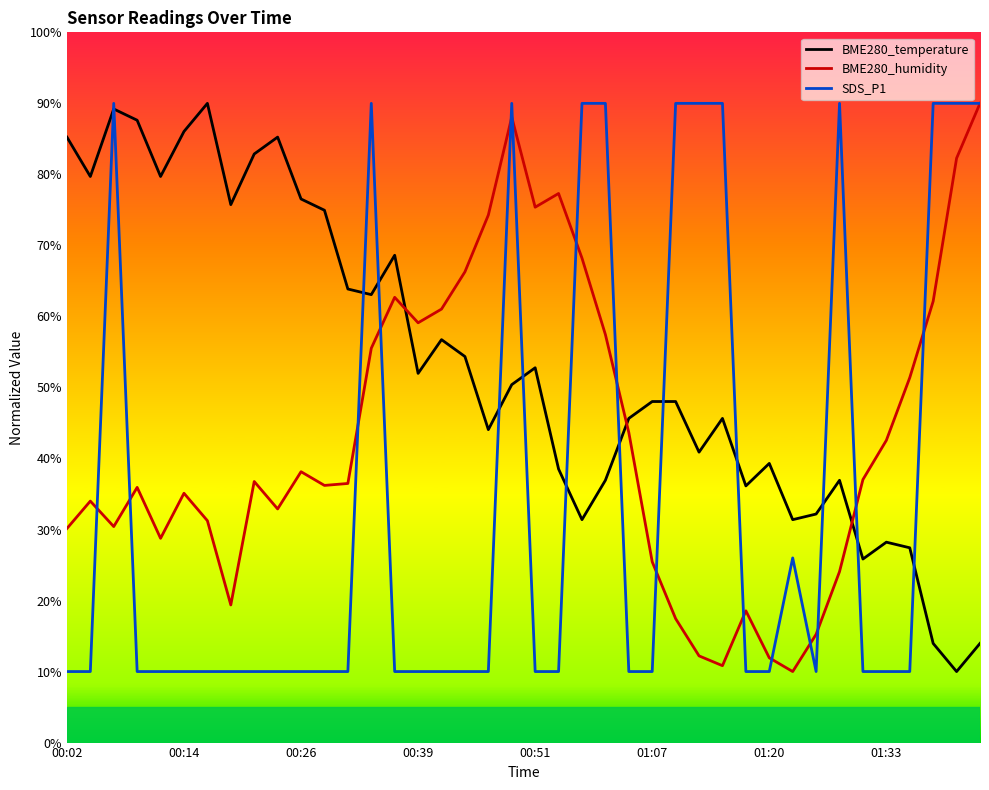

List the series in order of their overall mean, lowest first.

SDS_P1, BME280_humidity, BME280_temperature